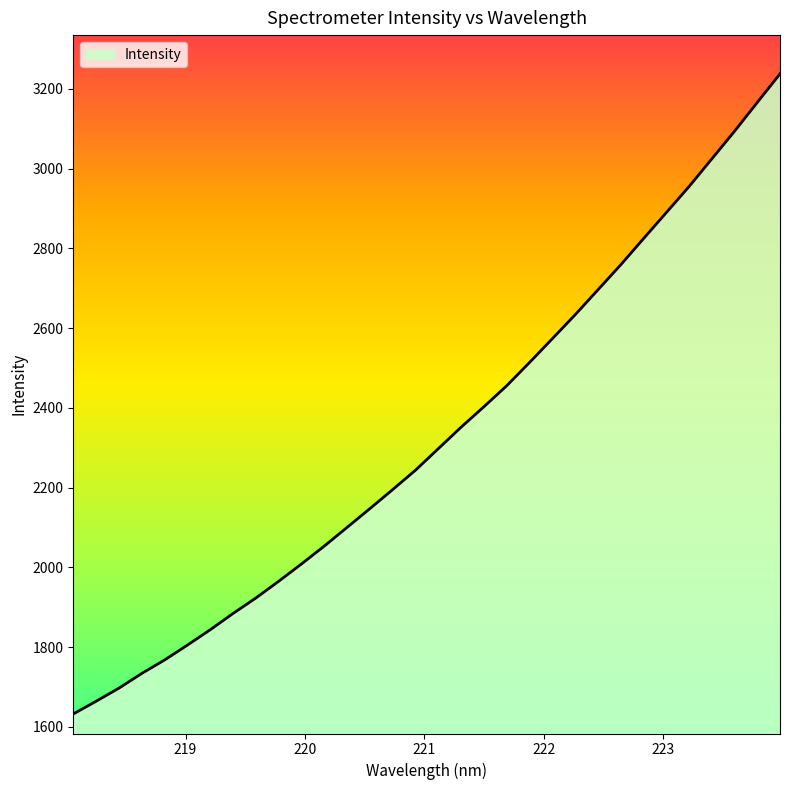

What is the difference between the maximum and minimum values?

1605.3